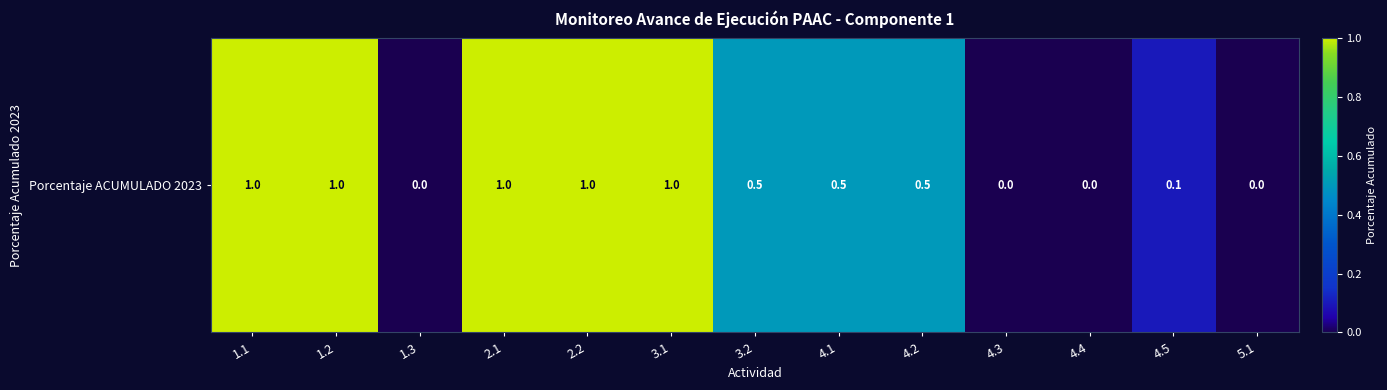

What is the maximum value shown in the chart?

1.0